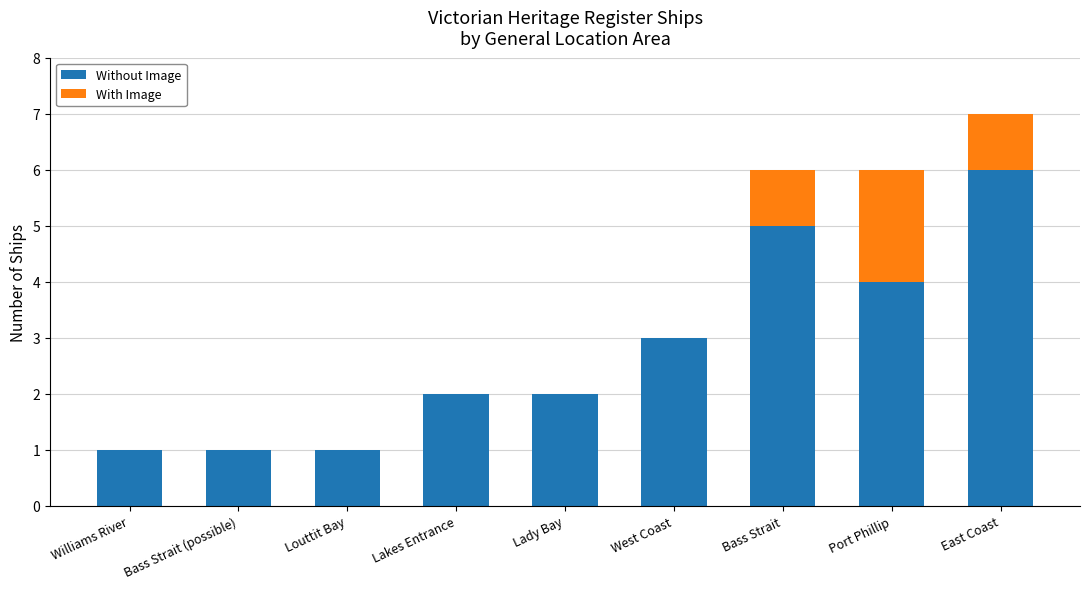

Which category has the highest value in the Without Image series?

East Coast